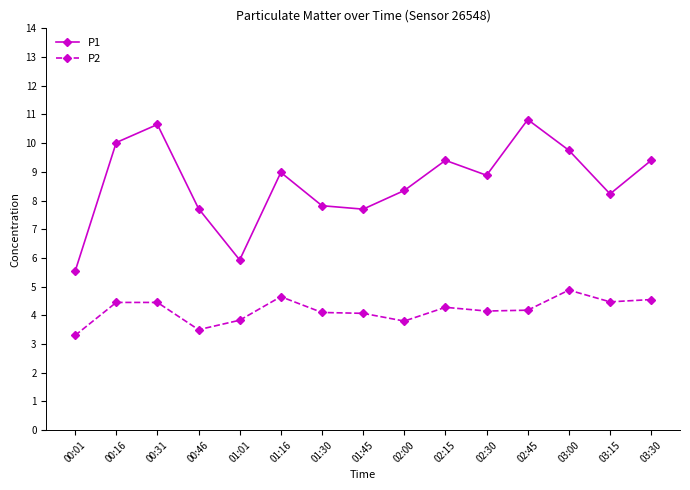

What is the lowest value of the P1 series?

5.5